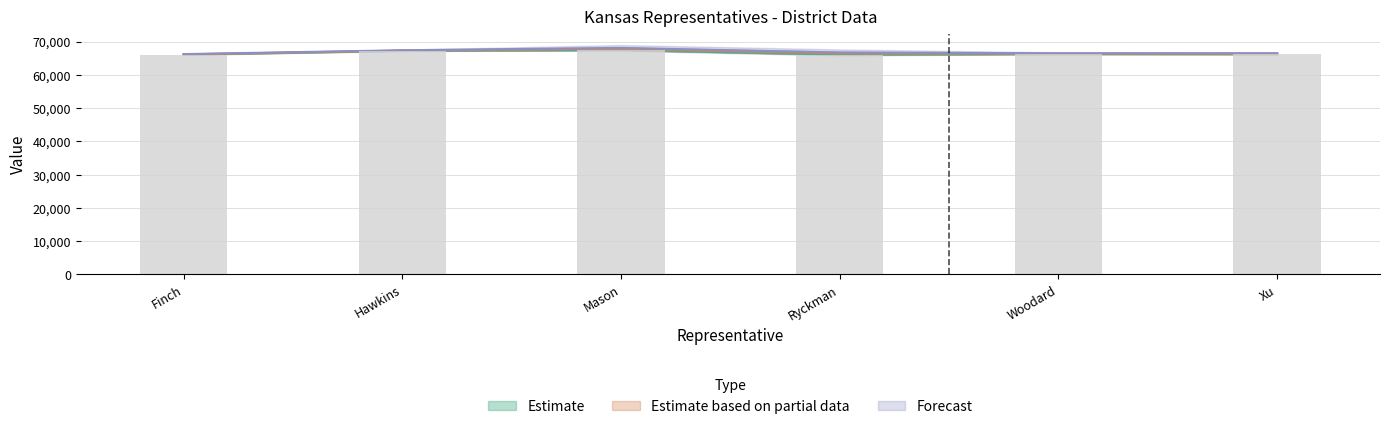

What position from the right is Ryckman?

3